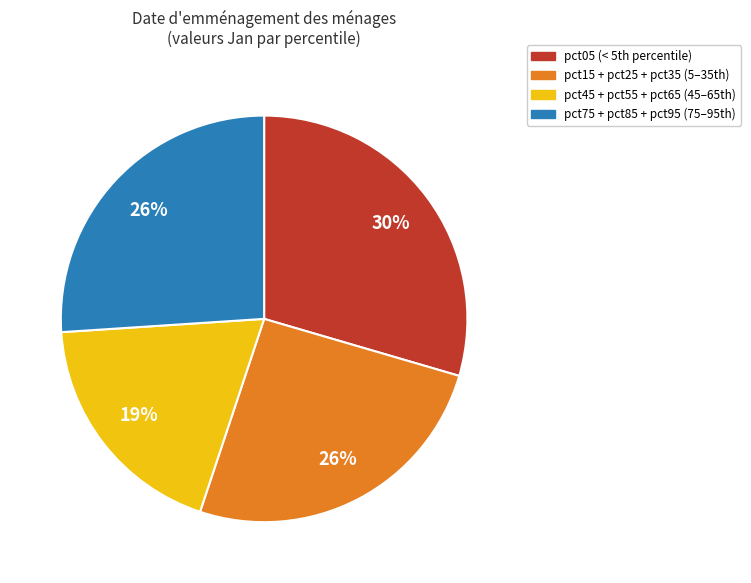

To the nearest percent, what is the difference between the largest and smallest slice percentages?

11%